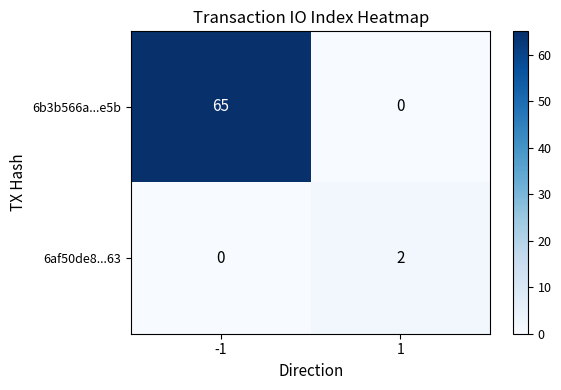

True or false: 6b3b566a...e5b has a value of -25 at 1.

False